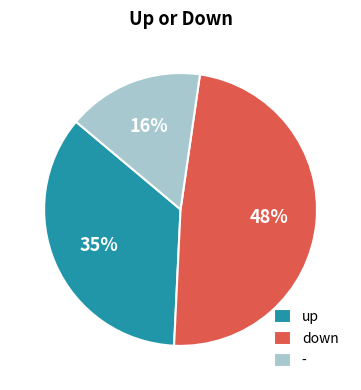

What is the smallest slice in the pie chart?

-